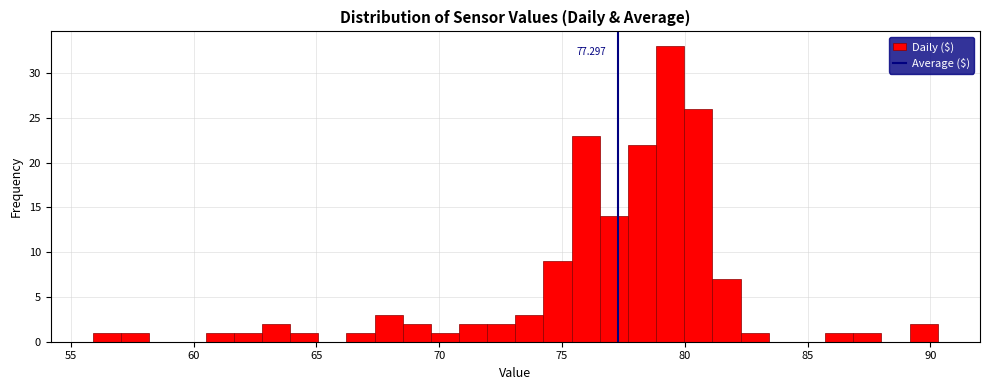

Around what value on the x-axis is the tallest bar? Give the approximate position of its centre, as read against the axis.

79.5